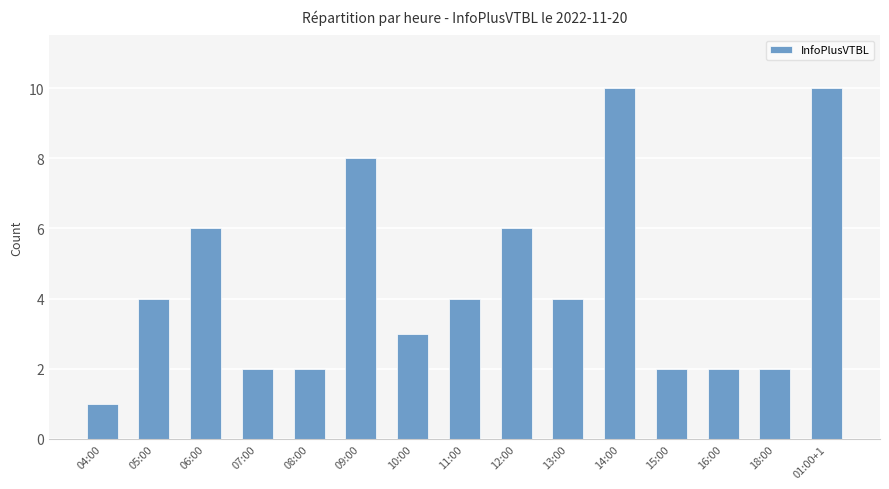

Read the value at 15:00.

2